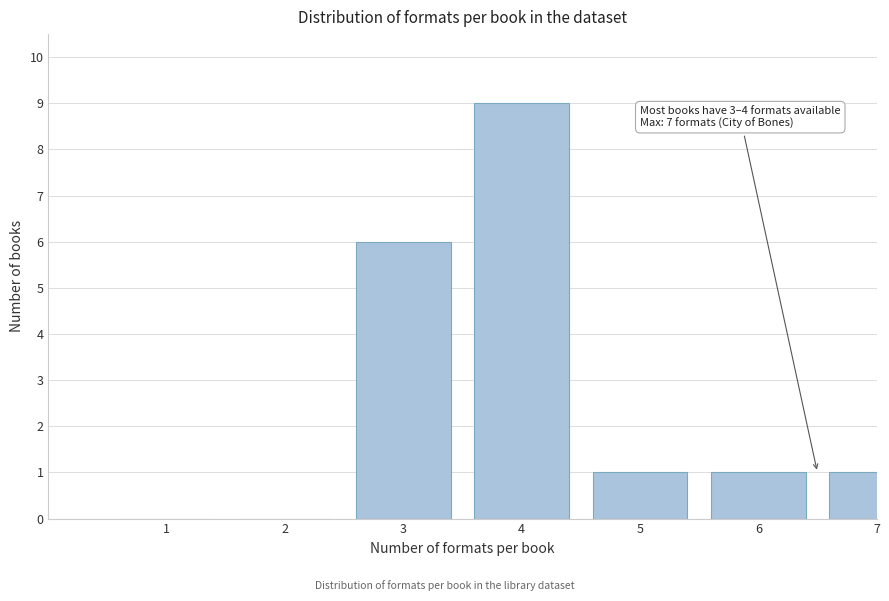

Reading right to left, list all the values displayed in this chart.

7=1	6=1	5=1	4=9	3=6	2=0	1=0